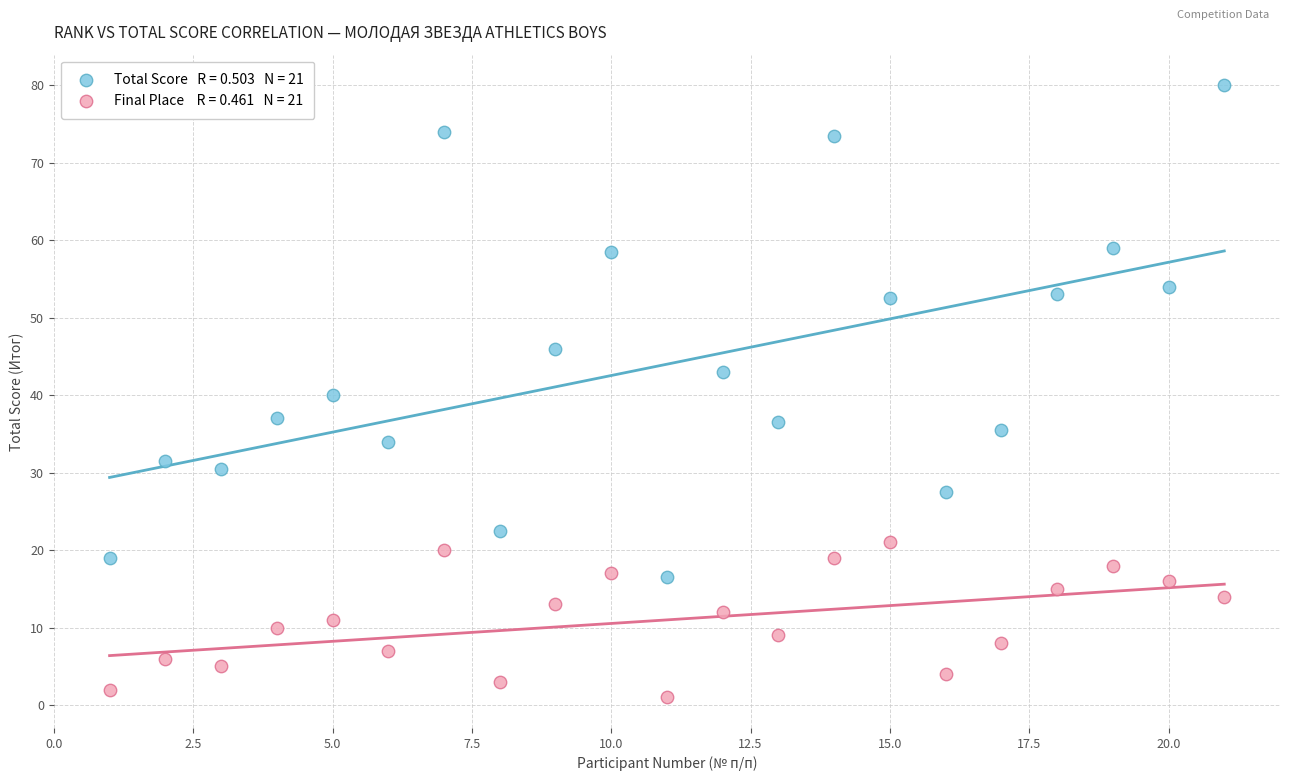

Across all data points, what is the range of X values (max minus min)?

20.0